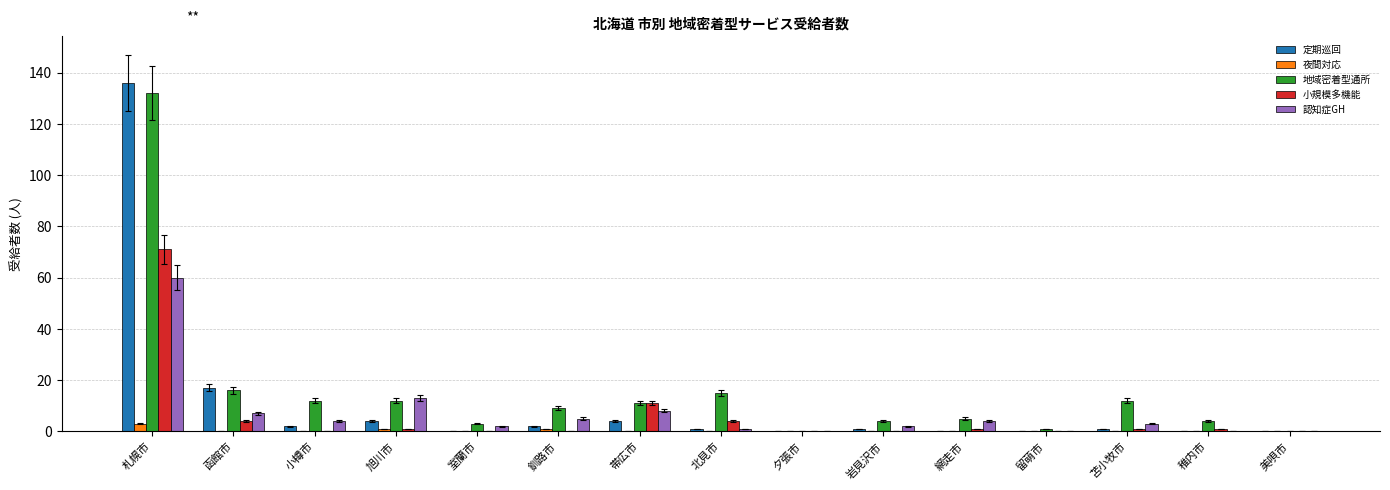

What is the total value across all series at 函館市?

44